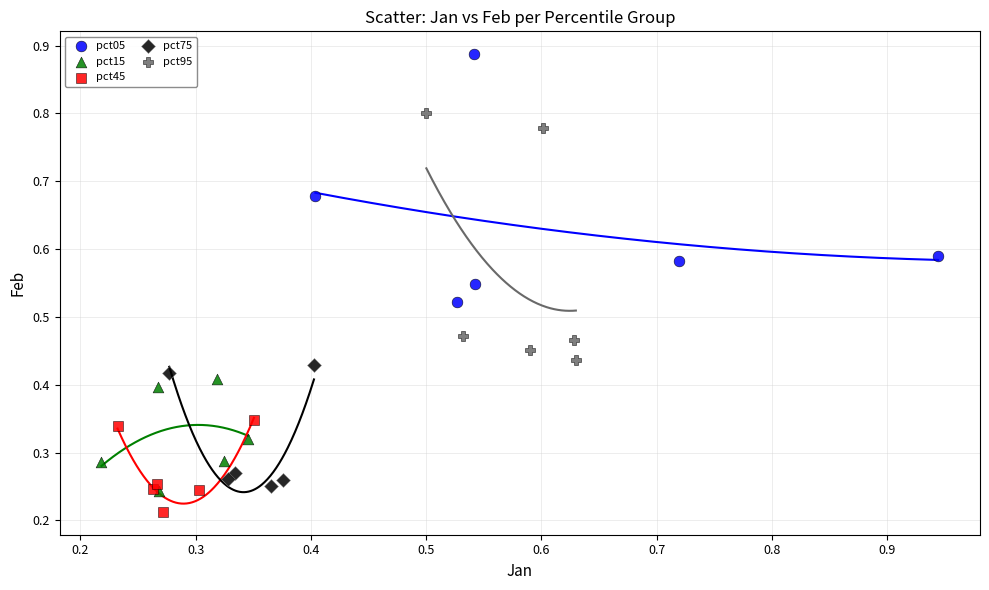

Which series reaches the minimum Y coordinate?

pct45